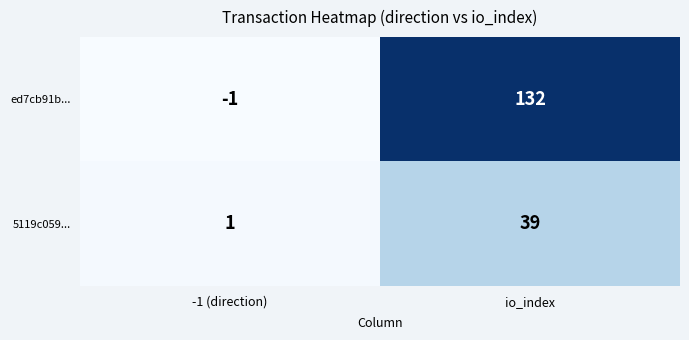

Which series has the largest range (max minus min)?

ed7cb91b...